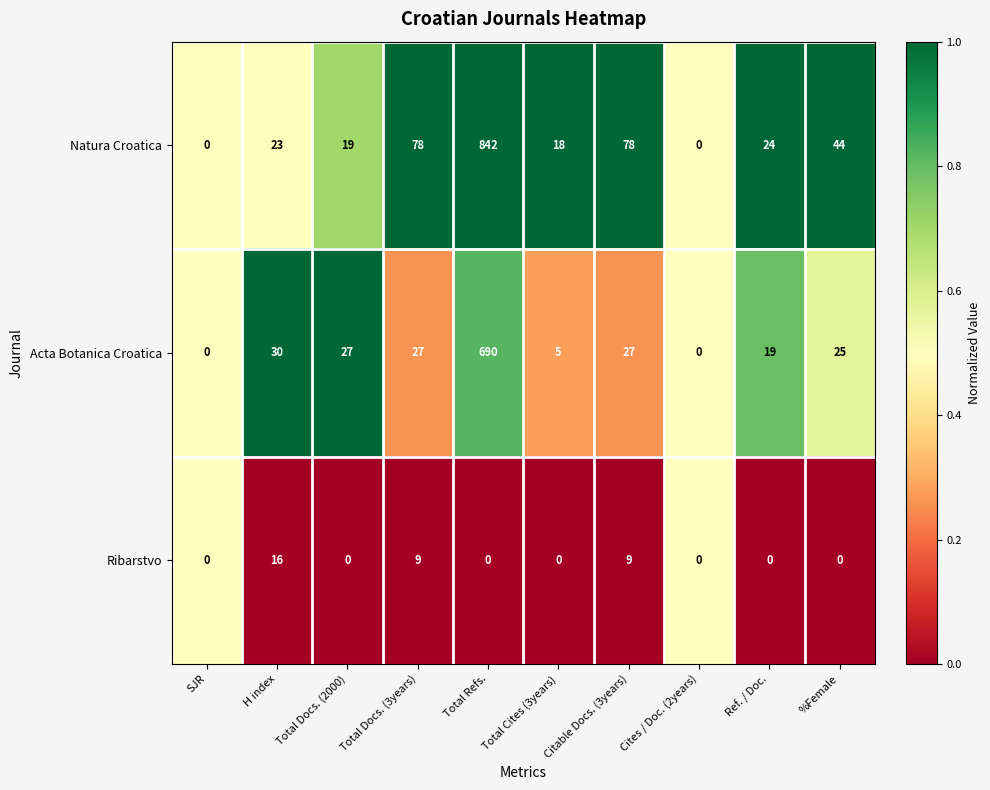

At which label is Acta Botanica Croatica closest to 345?

H index